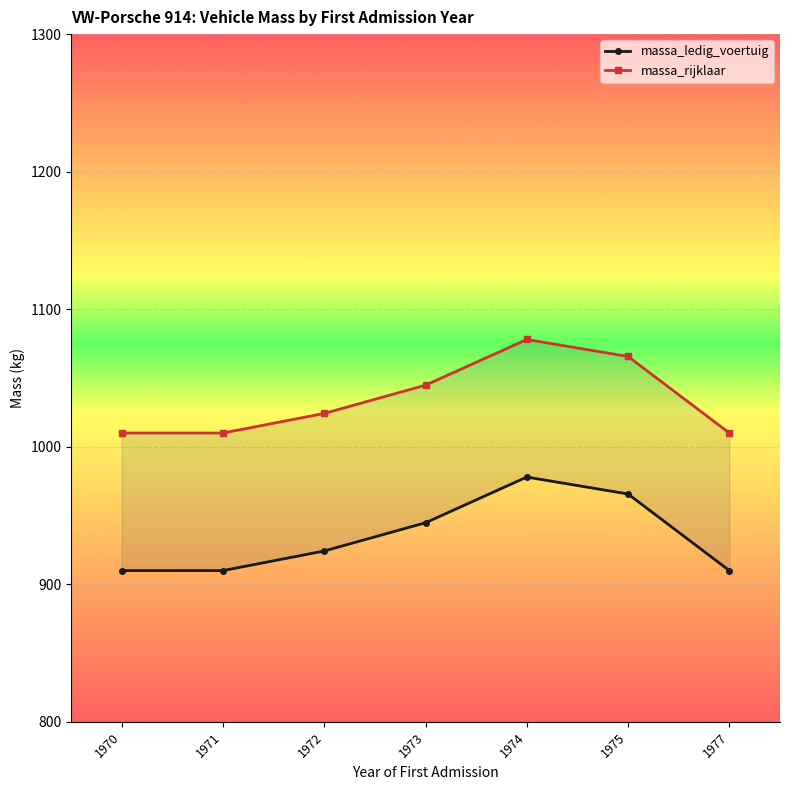

At which label does massa_ledig_voertuig first exceed 924?

1972